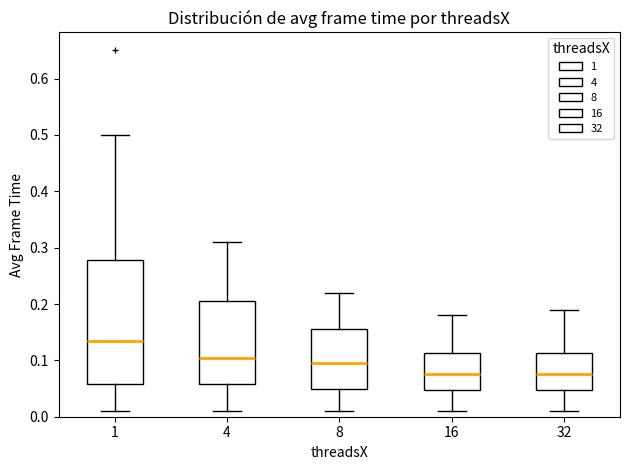

Which box is the tallest, from its lower edge to its upper edge?

1